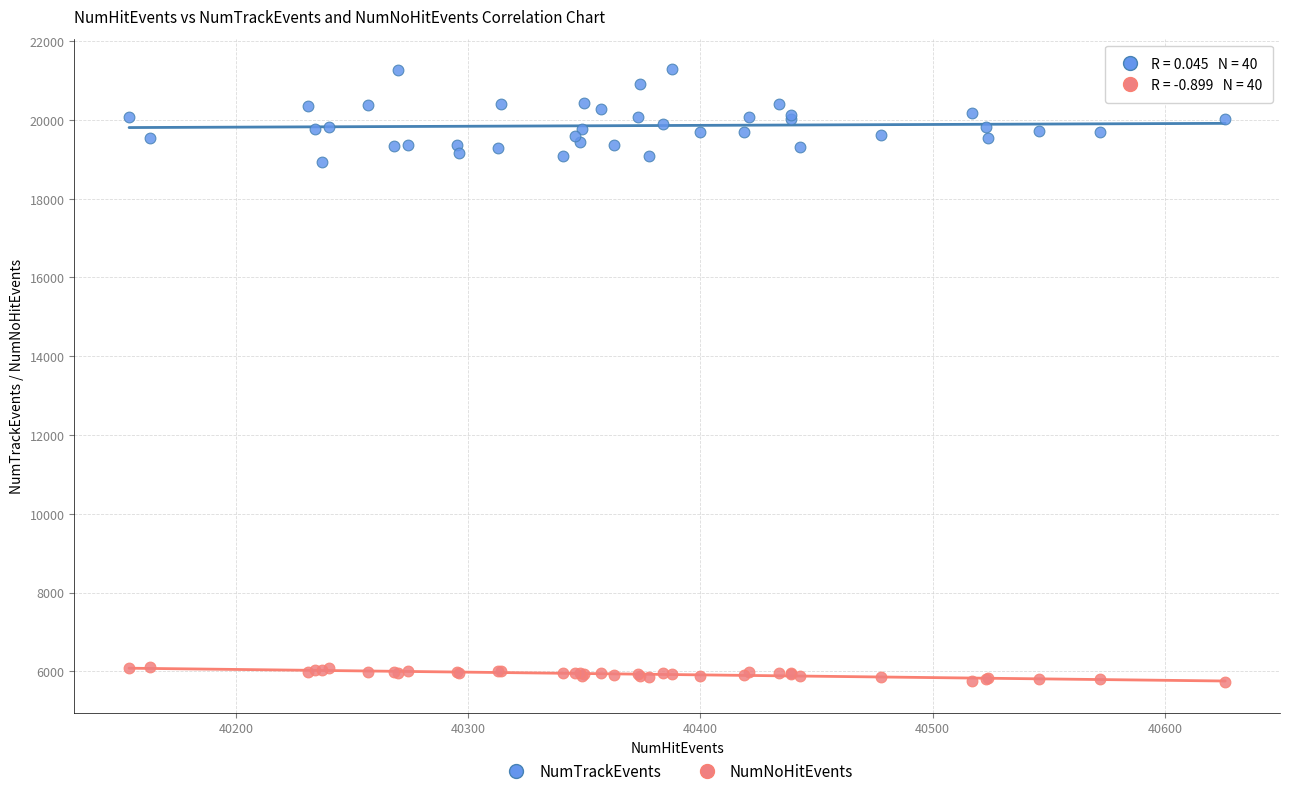

Which series has the widest spread of Y values?

NumTrackEvents